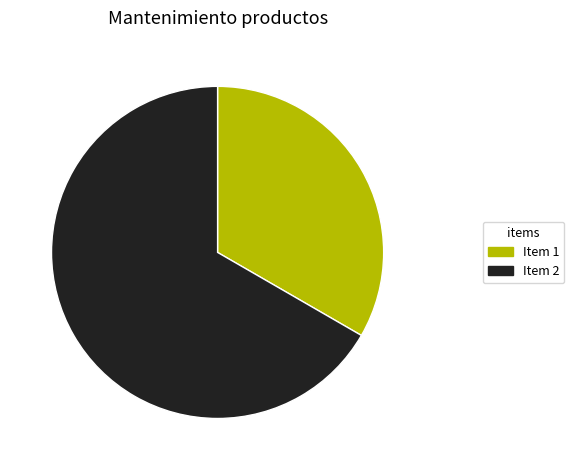

How many segments does this pie chart have?

2